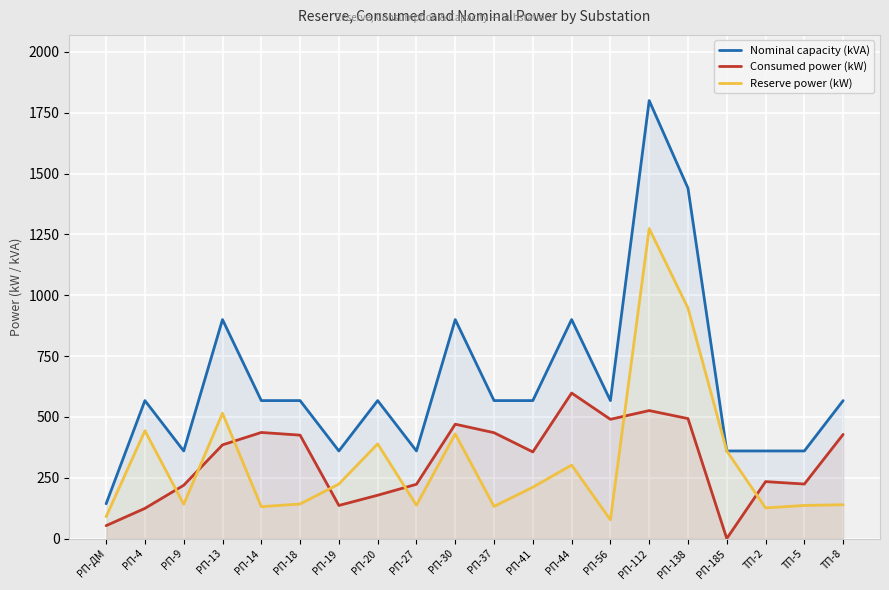

Reading left to right, what are all the values shown in this chart?

Nominal capacity (kVA): 143	567	360	900	567	567	360	567	360	900	567	567	900	567	1800	1440	360	360	360	567
Consumed power (kW): 53	124	219	385	436	425	136	178	223	470	435	356	598	490	526	493	0	234	224	428
Reserve power (kW): 90	443	141	515	131	142	224	389	137	430	132	211	302	77	1274	947	360	126	136	139